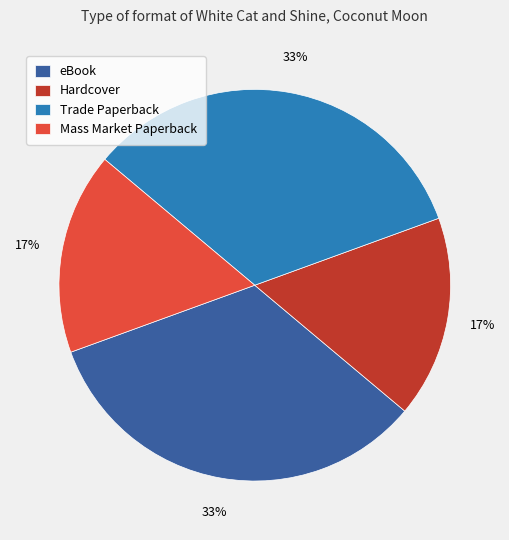

Is it true that Hardcover is 17% of the pie?

True